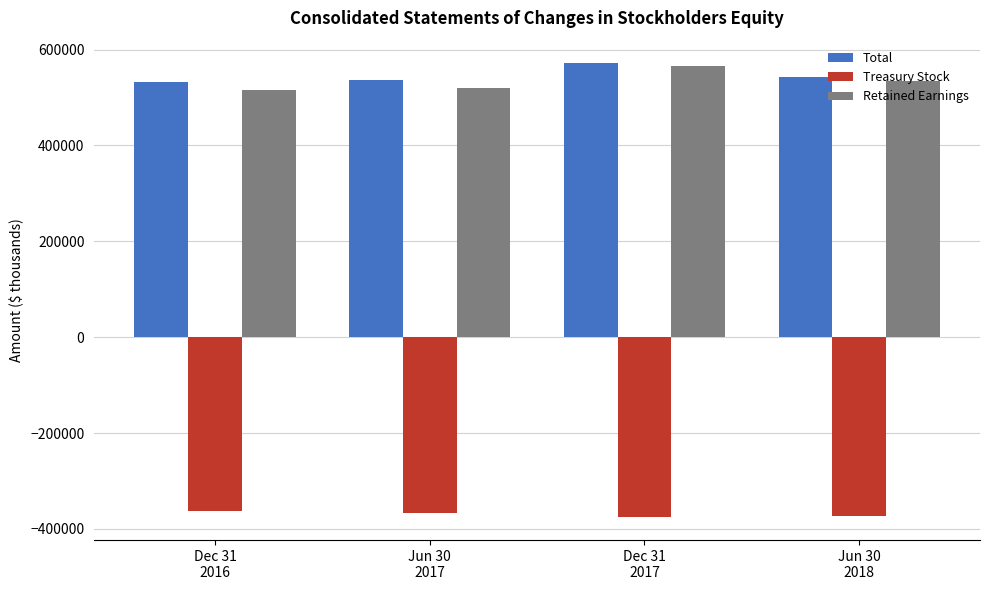

What is the maximum value for Treasury Stock?

-362886